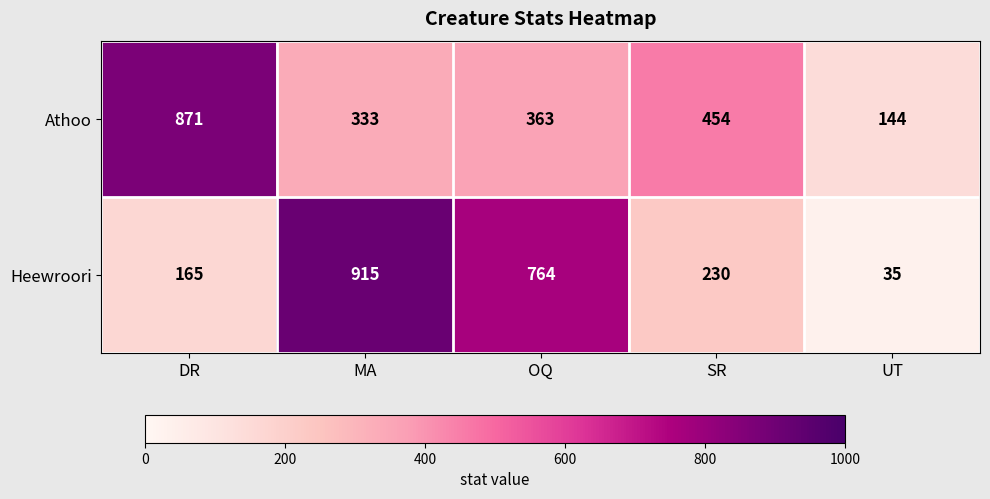

What is the difference between the Athoo values at DR and MA?

538